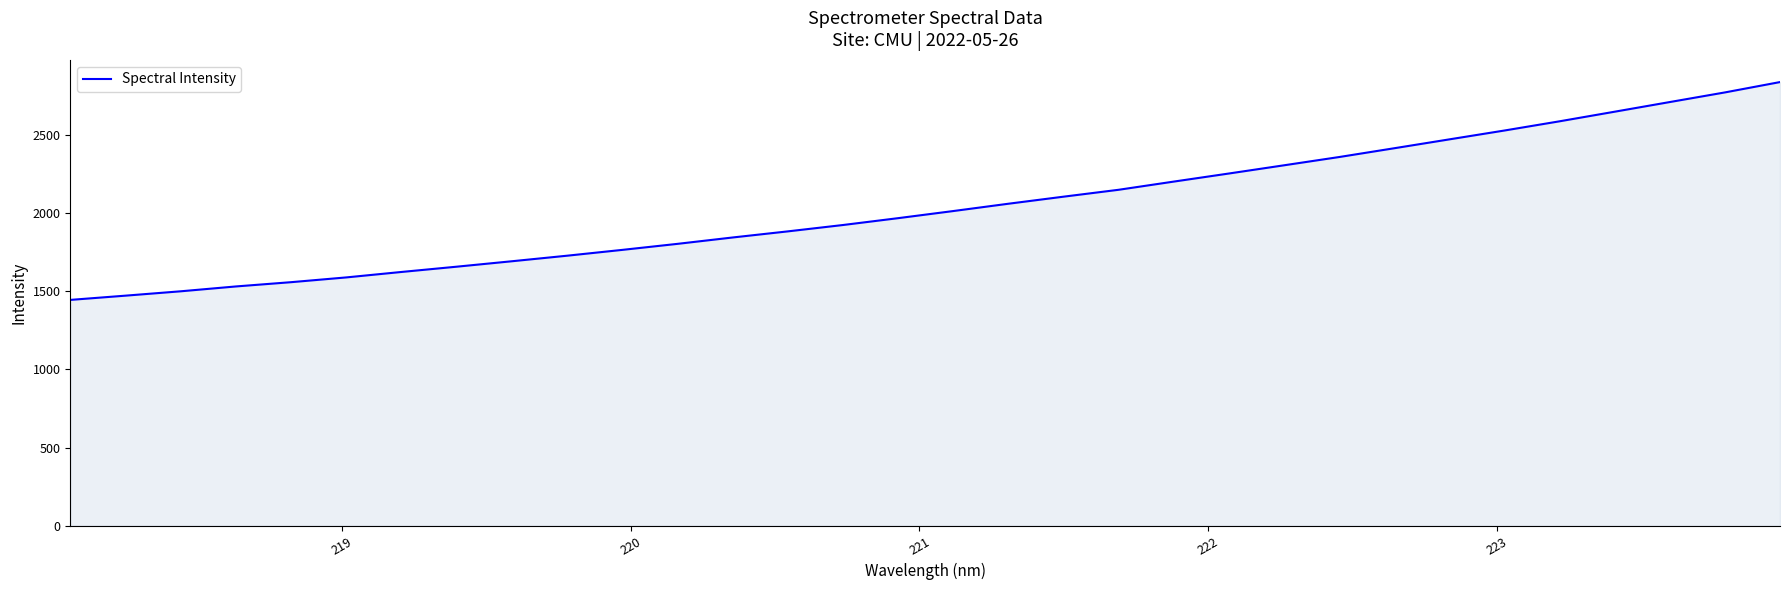

What is the maximum value shown in the chart?

2835.4